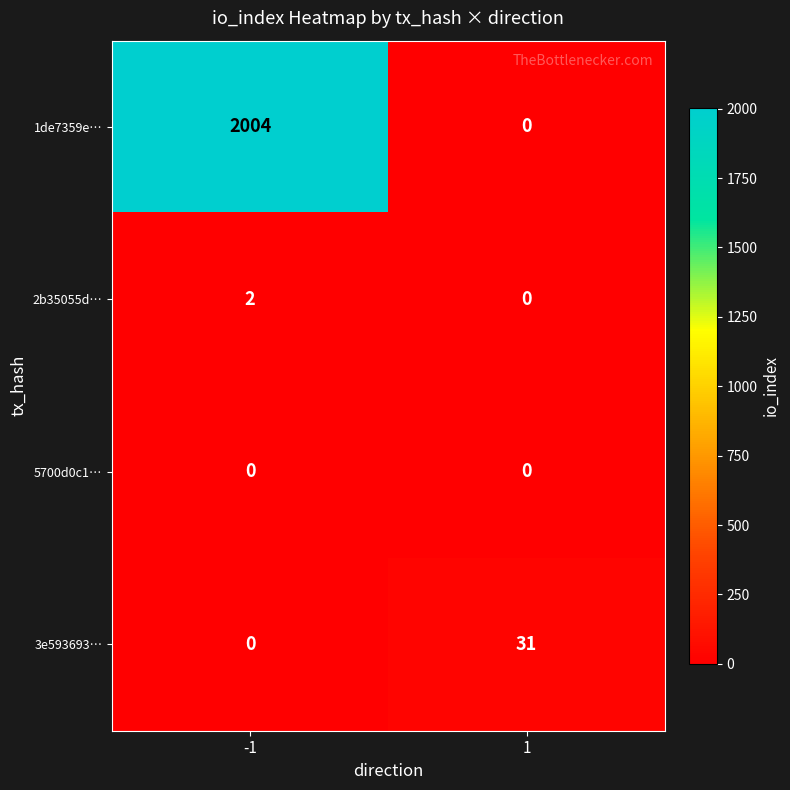

At which category is the sum across all series the highest?

-1